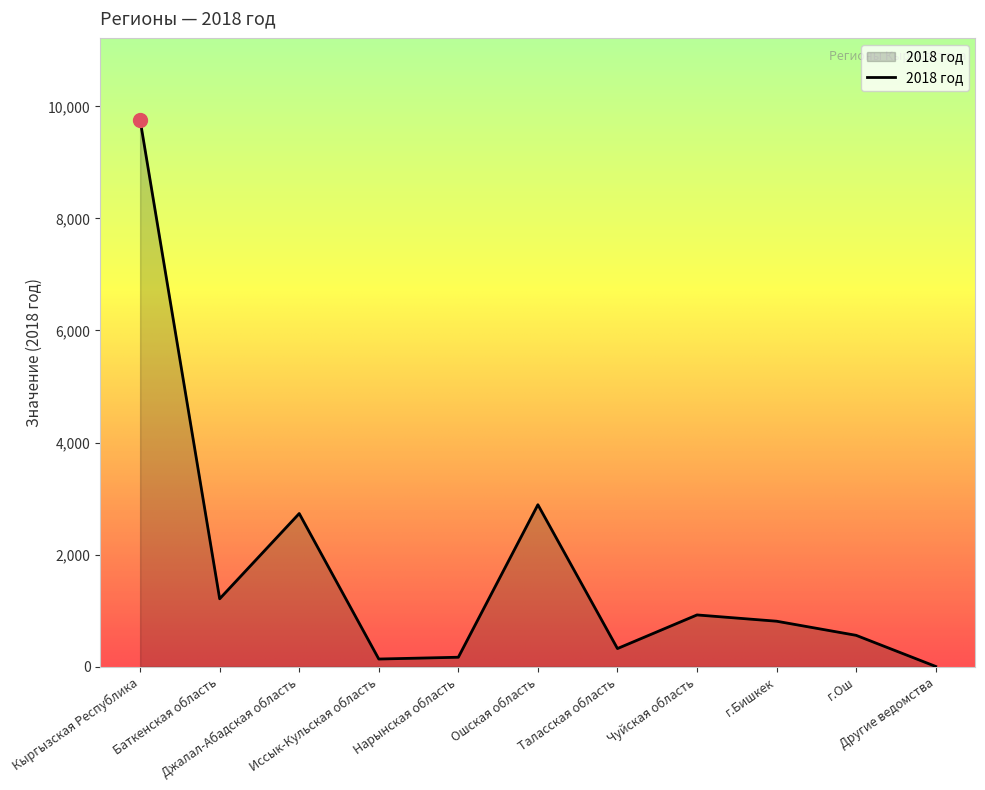

Where is the data nearest to the value 4881?

Ошская область